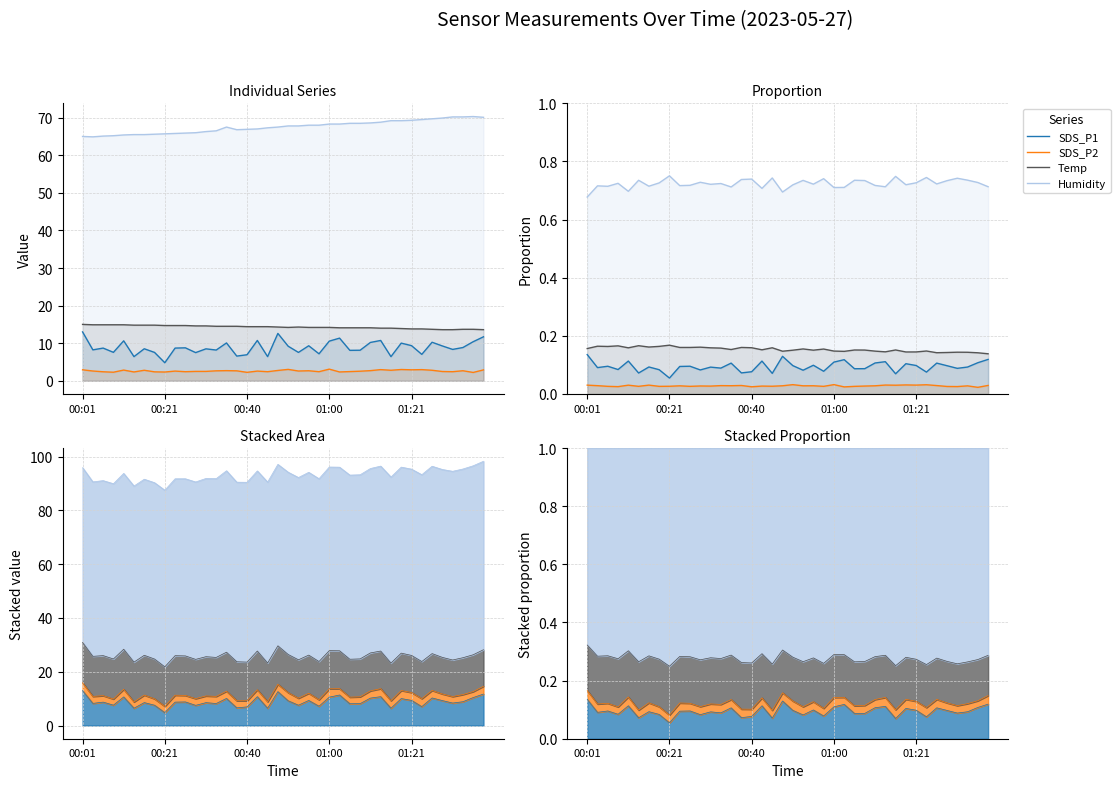

Between 9 and 27, which series saw the biggest shift?

Humidity